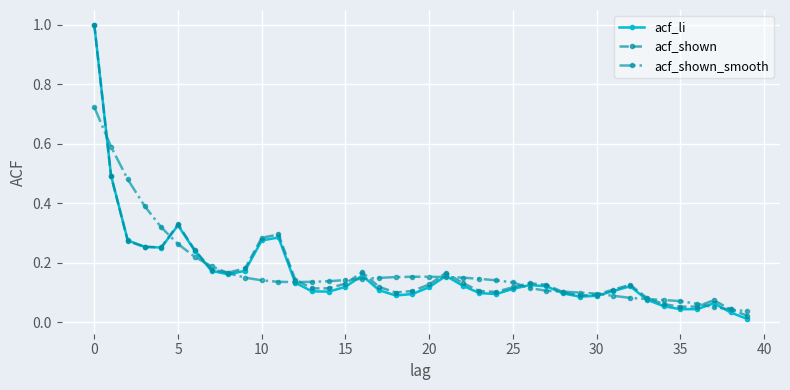

How many lines are shown in the chart?

3